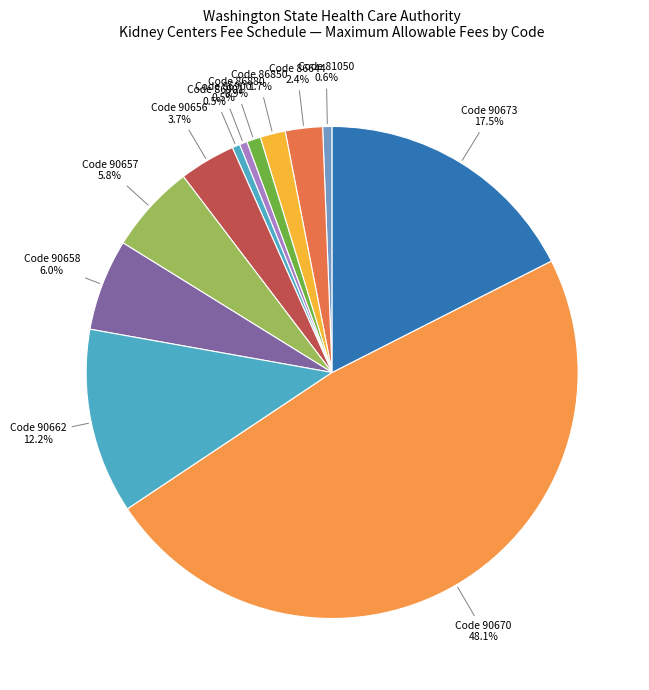

How much of the chart is everything except Code 86644?

97.6%